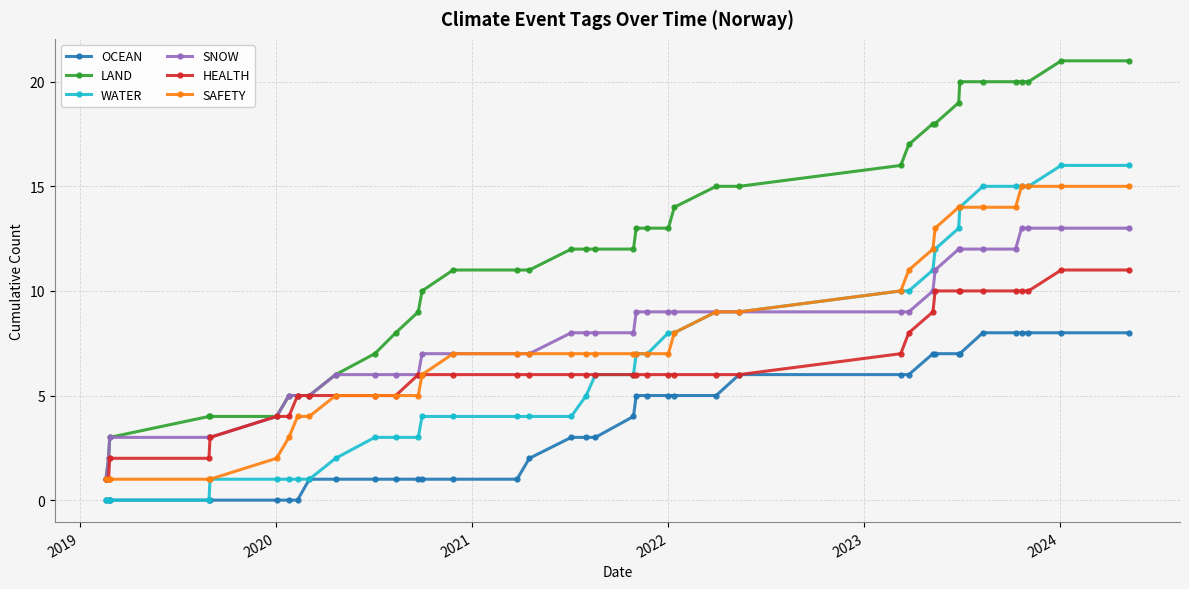

What is the maximum value shown in the chart?

21